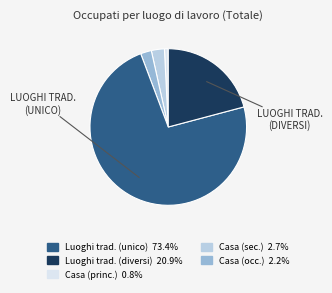

Does any single category account for the majority?

Yes